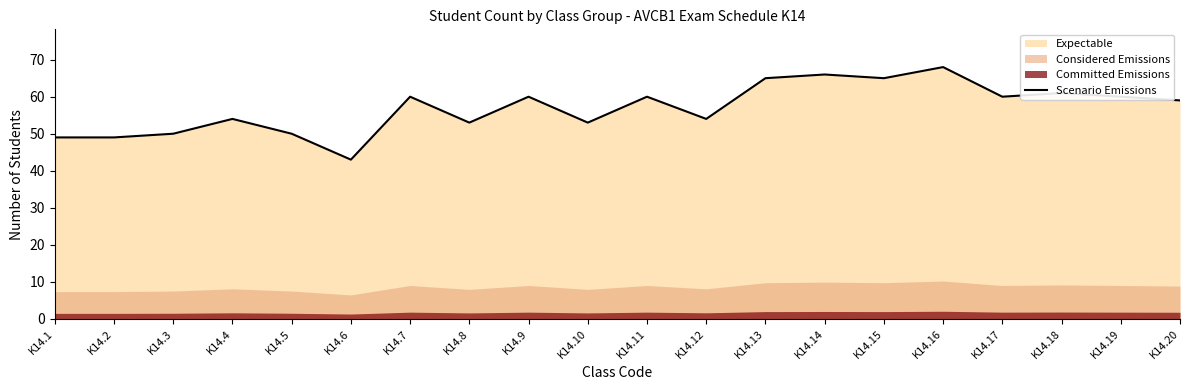

True or false: the data has more than 1 interior local peaks.

True